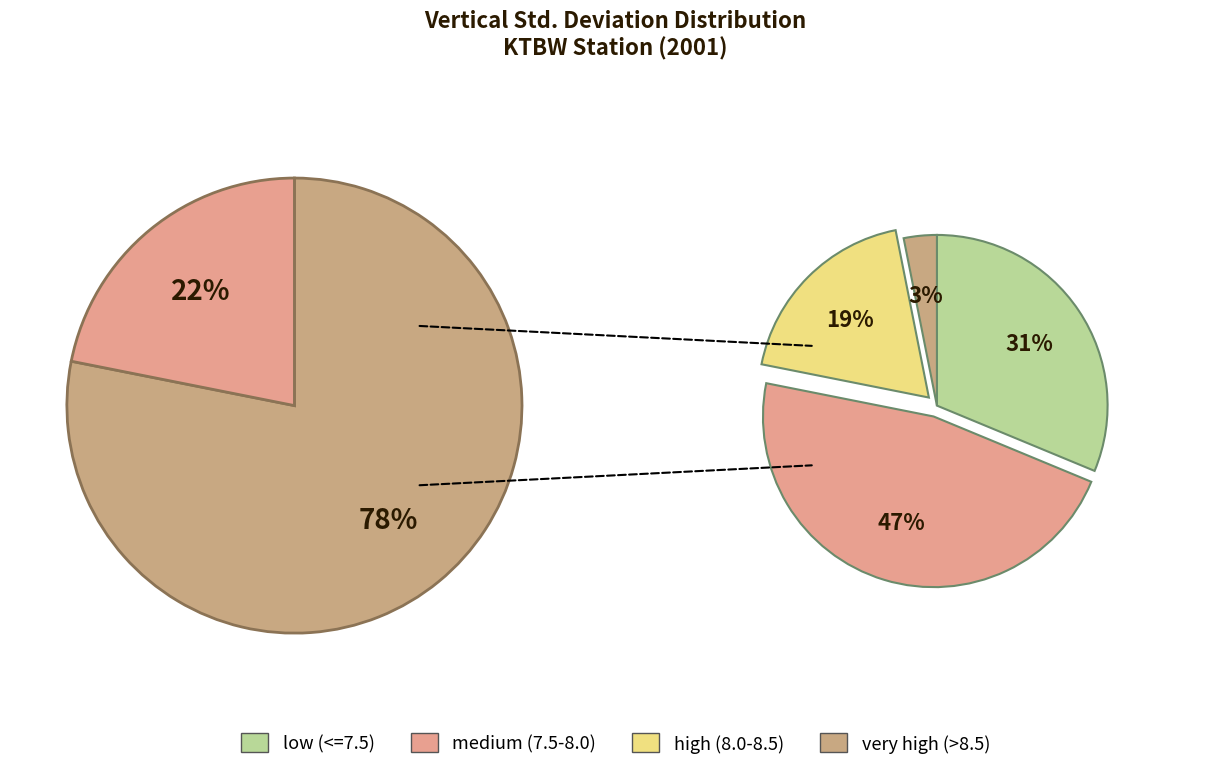

What percentage is the 5 slice, to the nearest percent?

3%